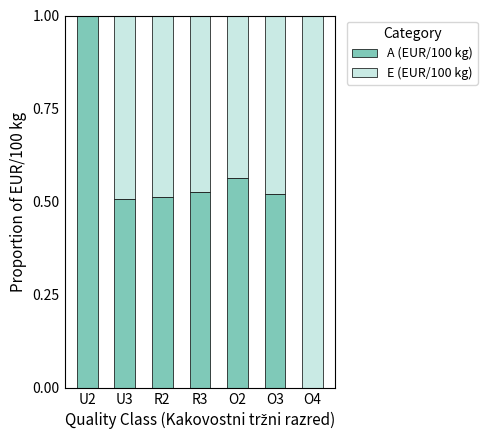

The A (EUR/100 kg) series shows 0.5 at U3. True or false?

True